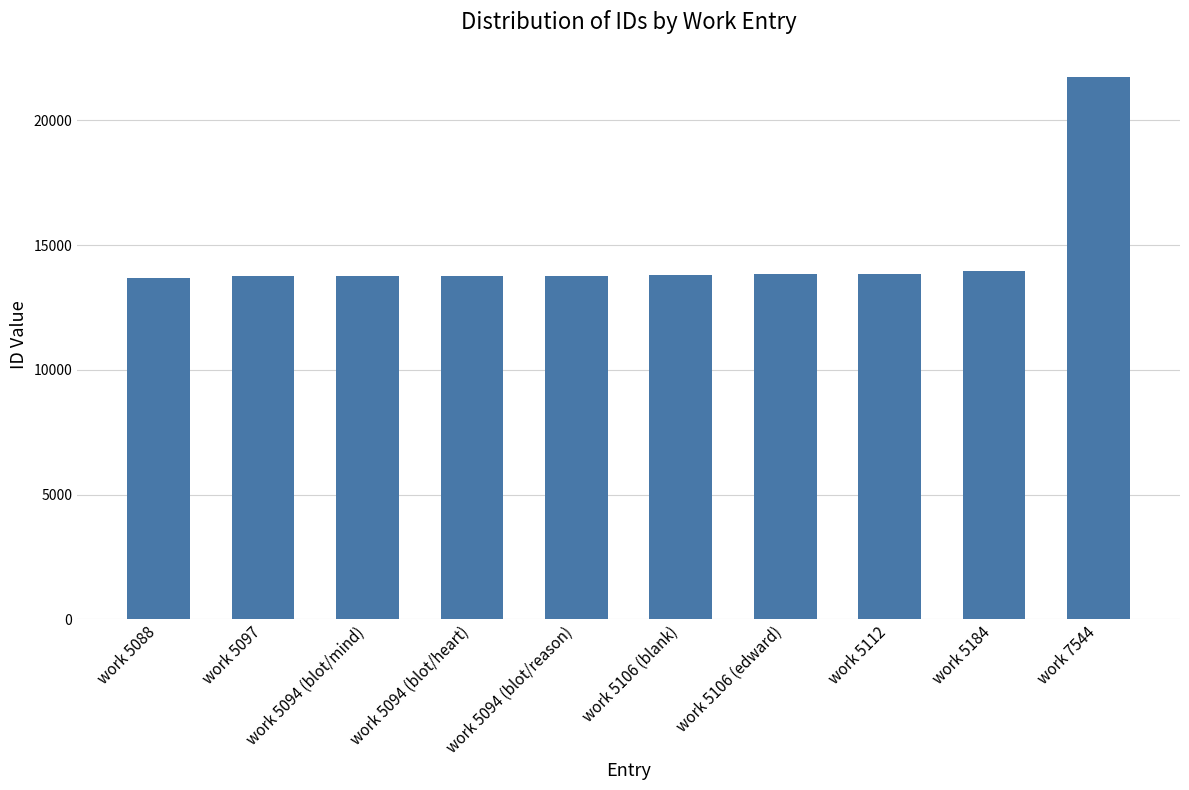

The chart shows a value of 21737 at work 7544. True or false?

True